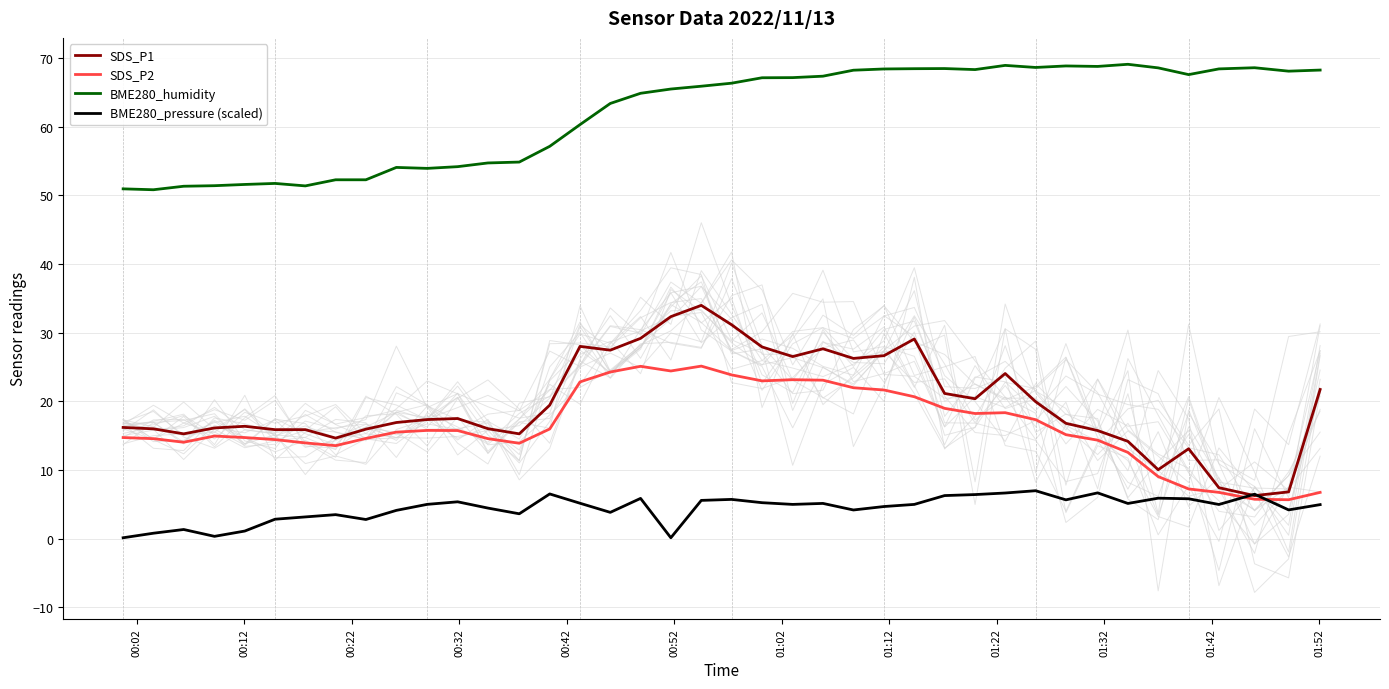

How many data points in BME280_pressure (scaled) are above 5?

19